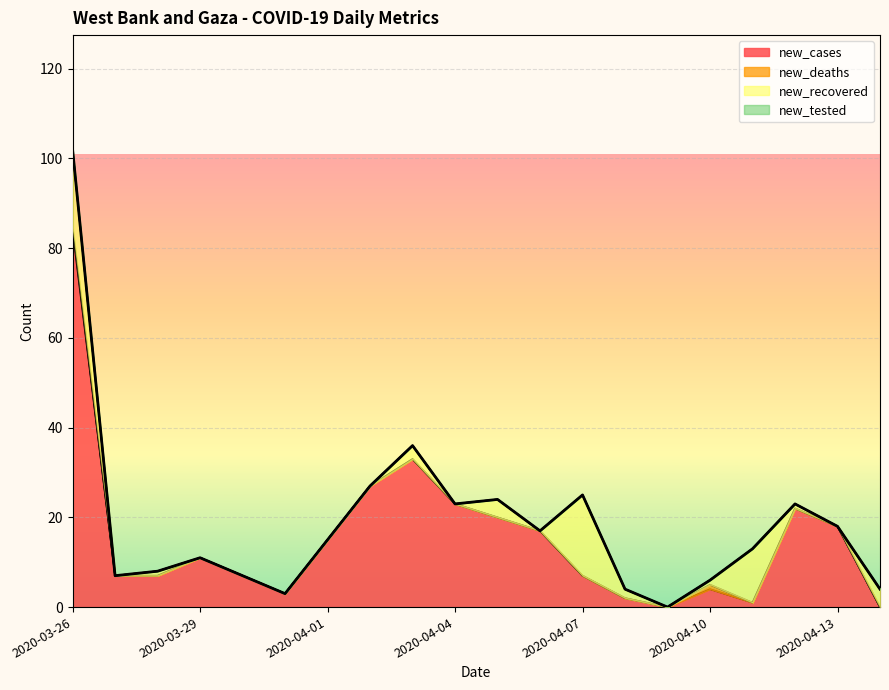

The value of new_deaths at 2020-04-09 is -1. True or false?

False